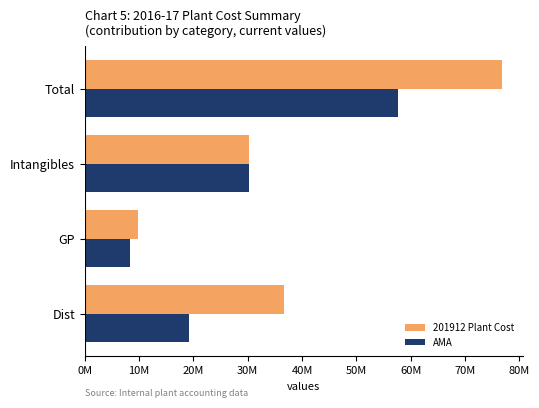

At which category is the sum across all series the highest?

Total